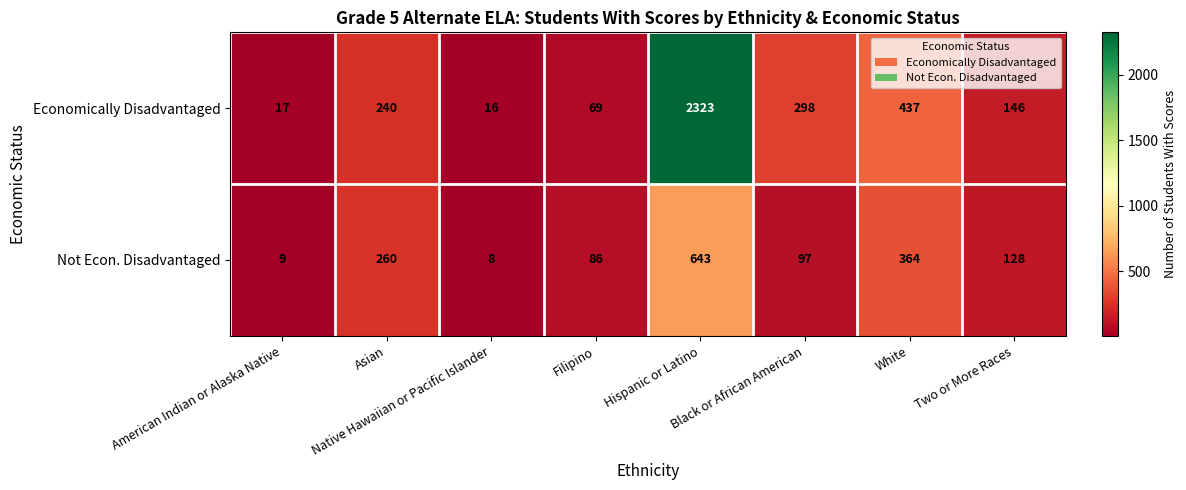

Which series has the largest range (max minus min)?

Economically Disadvantaged